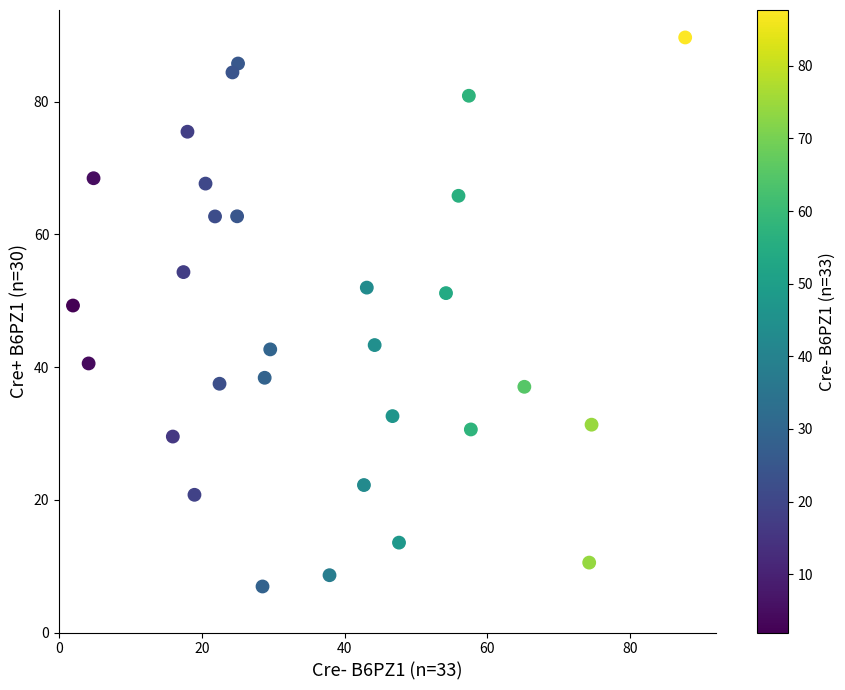

What Y value in the scatter plot is closest to 48?

49.3